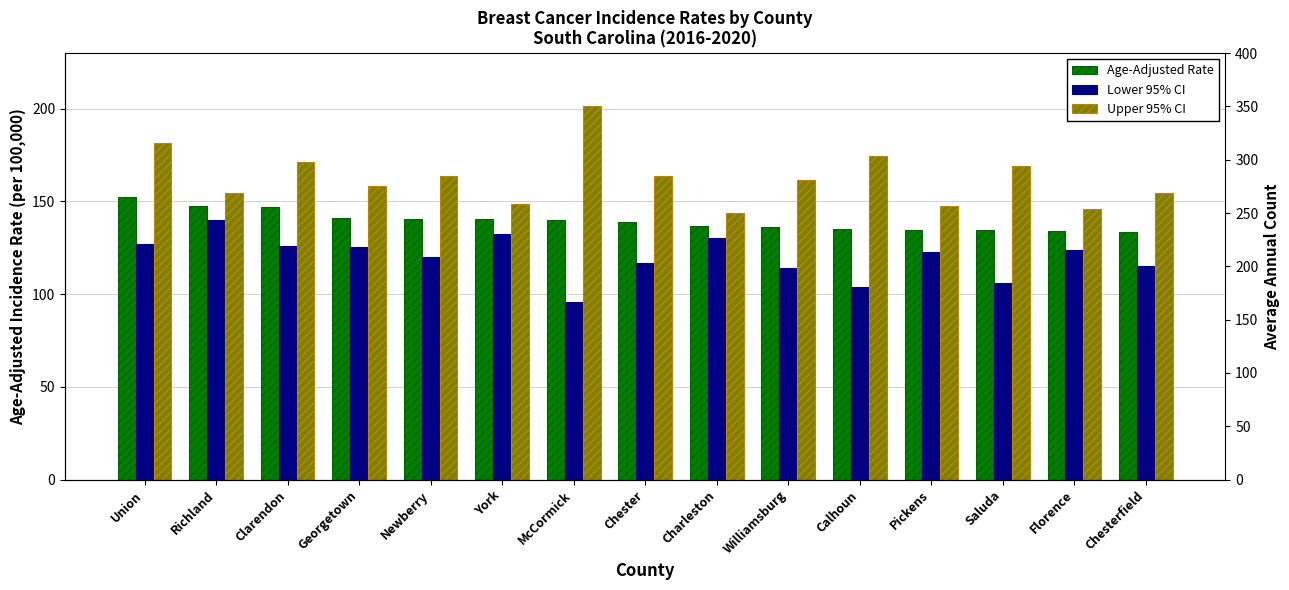

Which category has the highest value in the Age-Adjusted Rate series?

Union